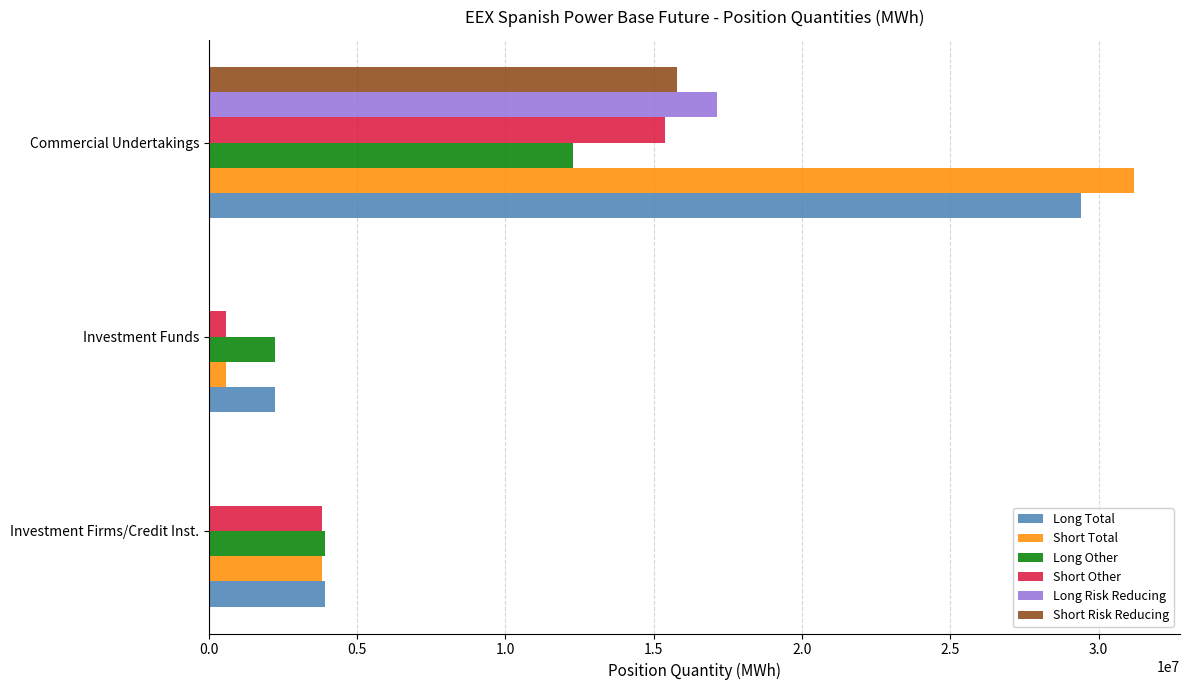

Between Investment Funds and Commercial Undertakings, which series saw the biggest shift?

Short Total